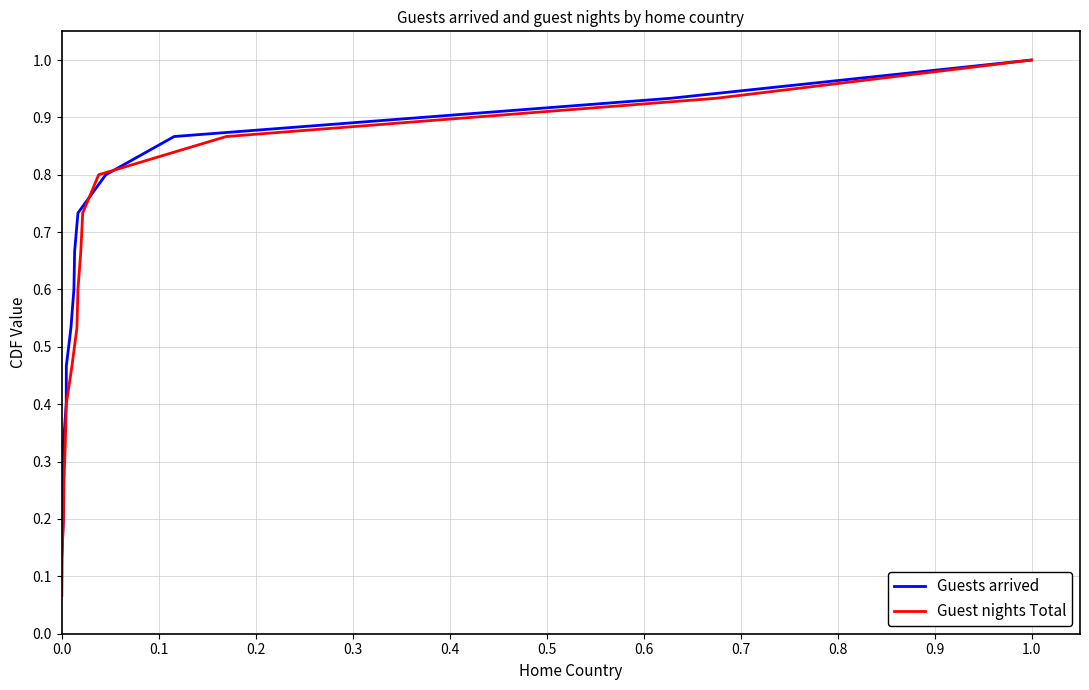

What is the lowest value of the Guests arrived series?

0.1